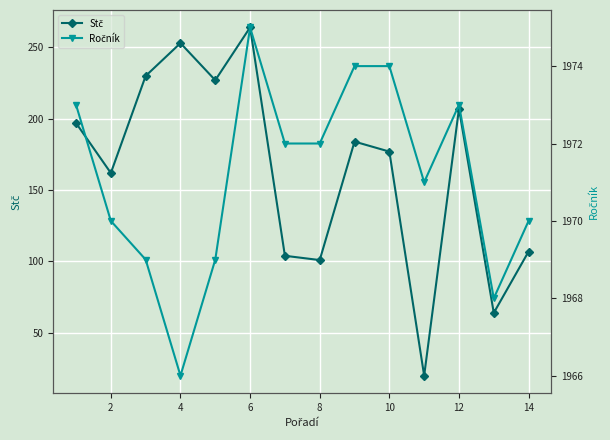

In Stč, how many points are lower than both neighbors (excluding endpoints)?

5